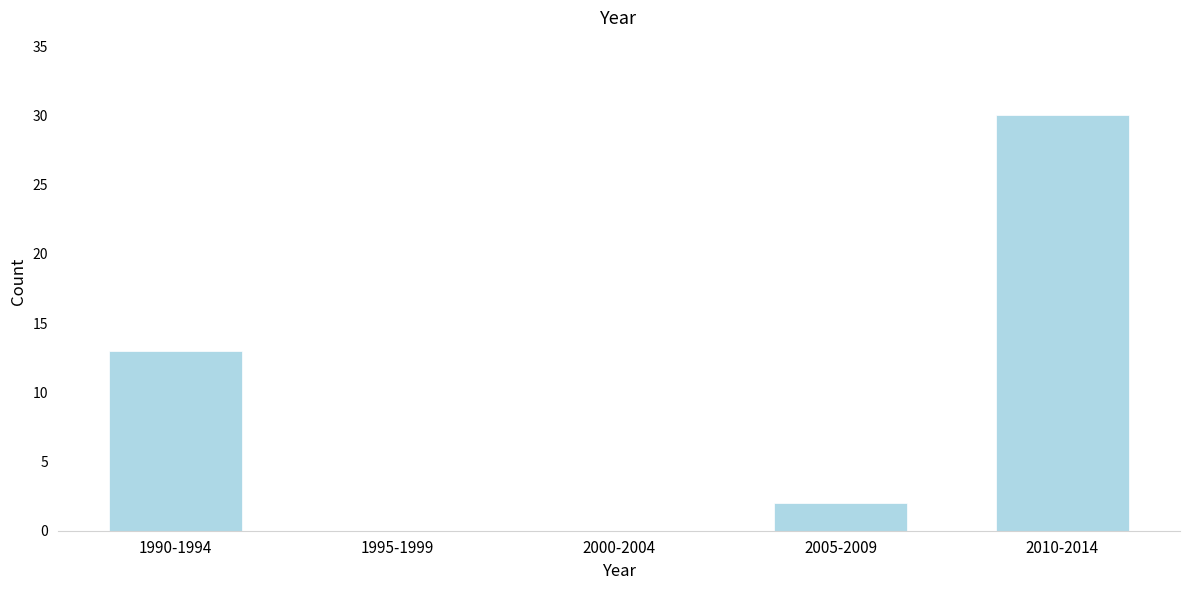

Reading left to right, transcribe all the data shown in this chart.

1990-1994=13	1995-1999=0	2000-2004=0	2005-2009=2	2010-2014=30